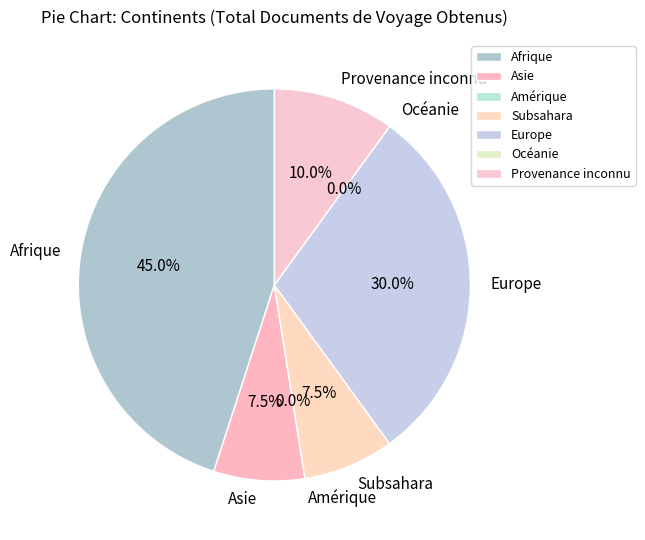

Which category has the biggest portion of the pie?

Afrique